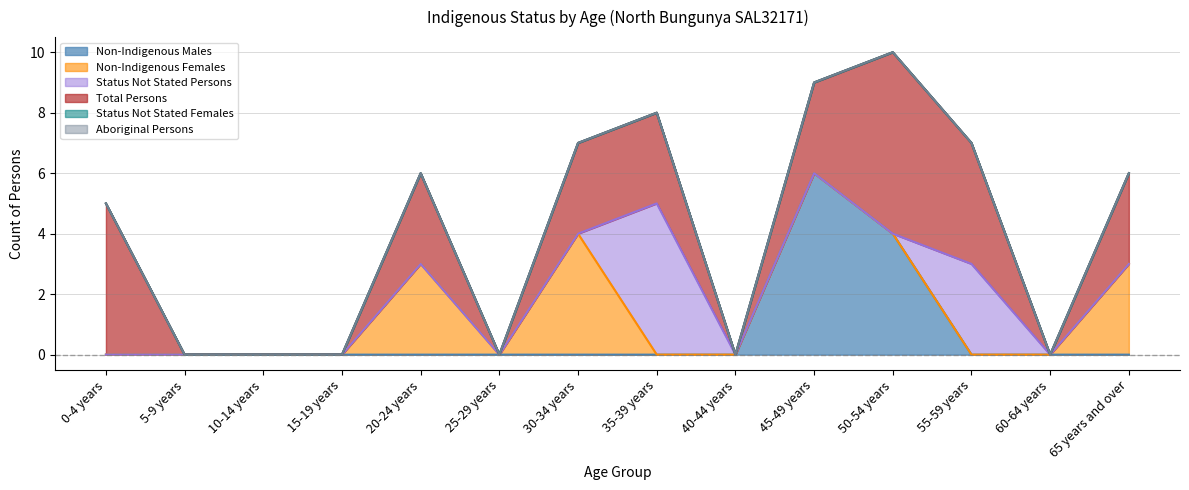

At which category is the sum across all series the highest?

50-54 years